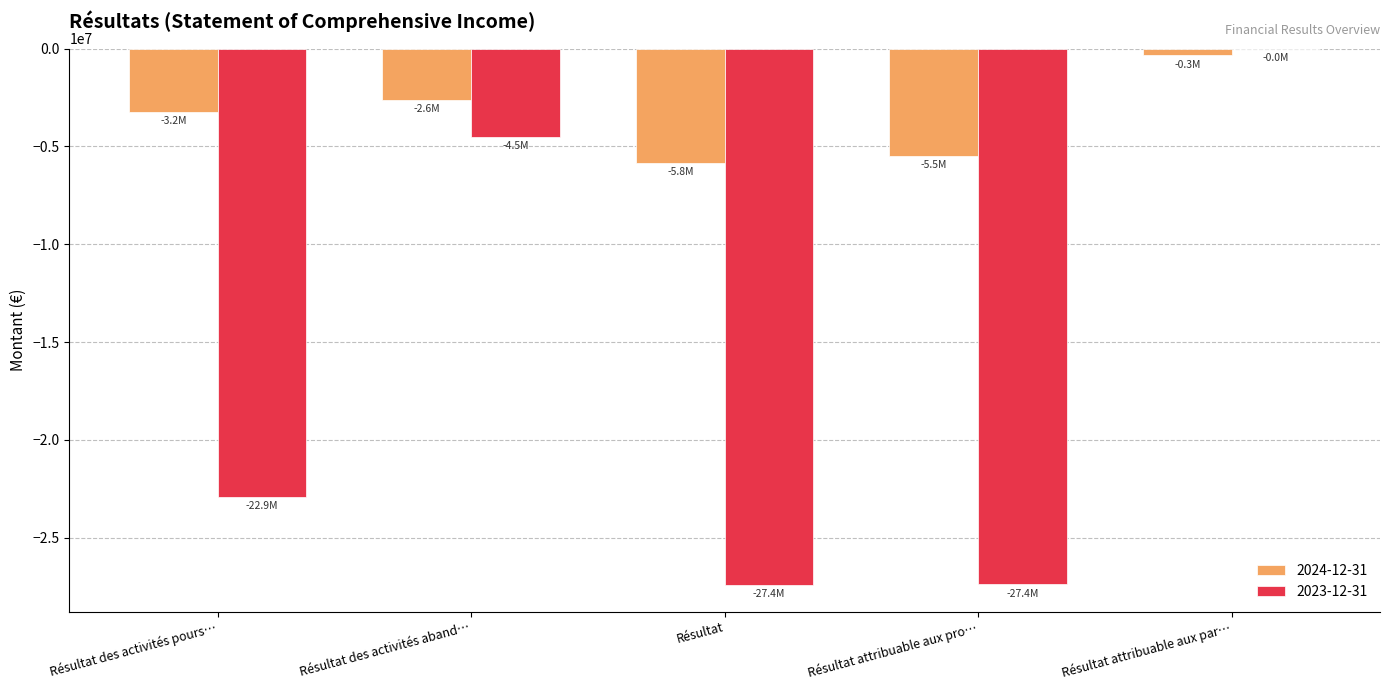

What are all the series names shown in the legend?

2024-12-31, 2023-12-31